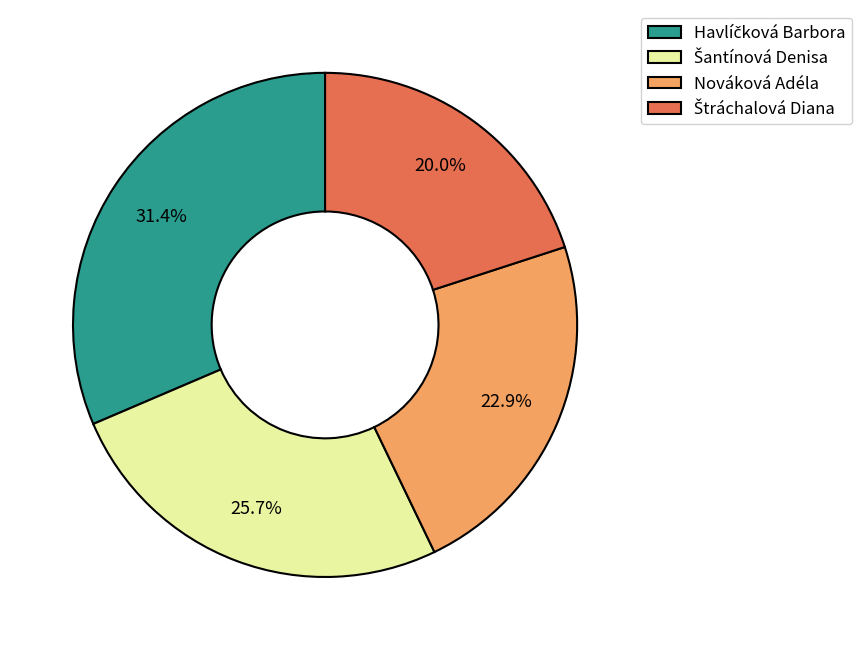

What percentage is NOT represented by Nováková Adéla?

77.1%